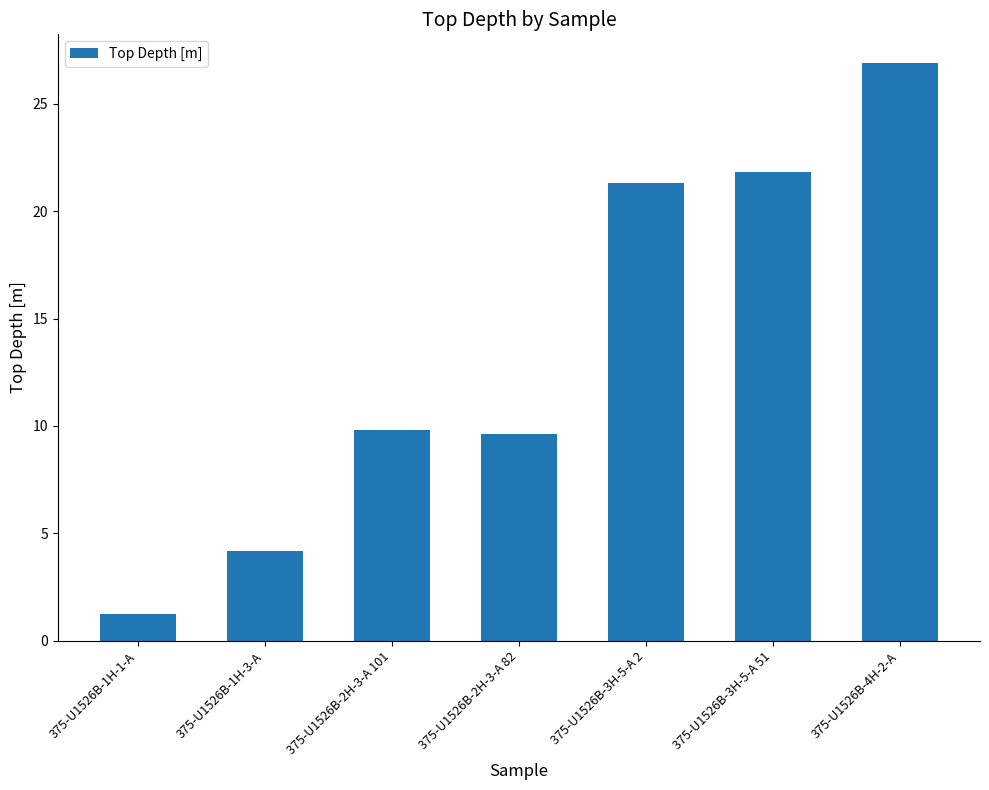

What is the label of the 5th bar from the right?

375-U1526B-2H-3-A 101